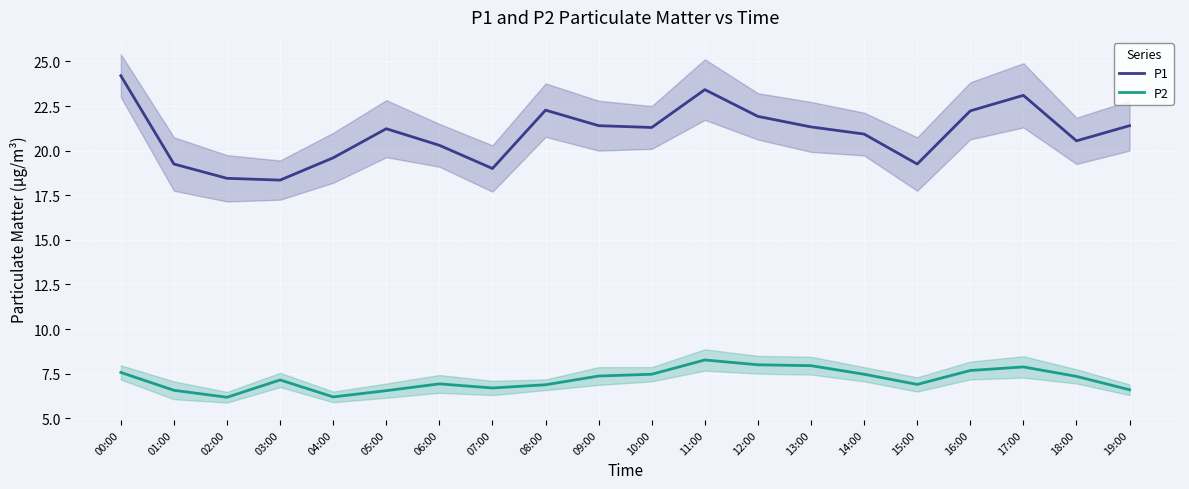

What are all the series names shown in the legend?

P1, P2